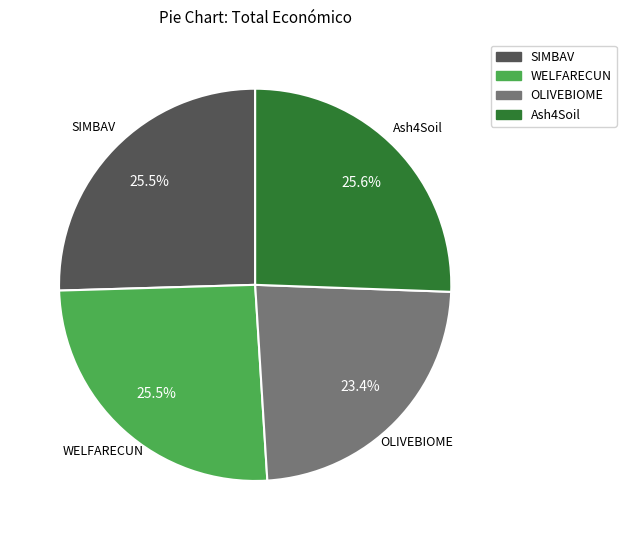

Approximately how many times larger is the value at SIMBAV compared to OLIVEBIOME?

1.1